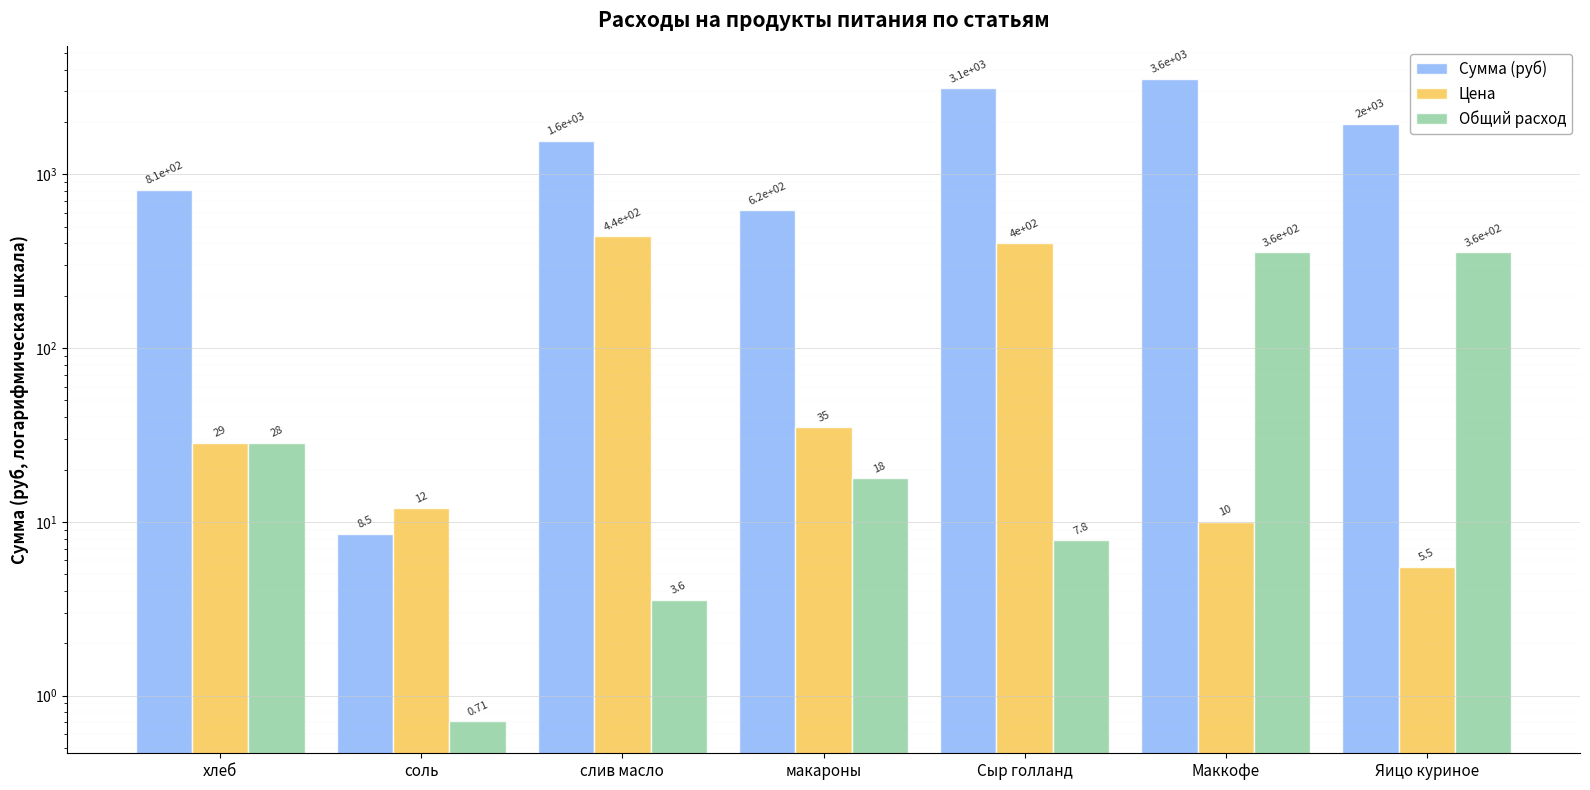

What is the difference between the Цена values at хлеб and Сыр голланд?

371.4